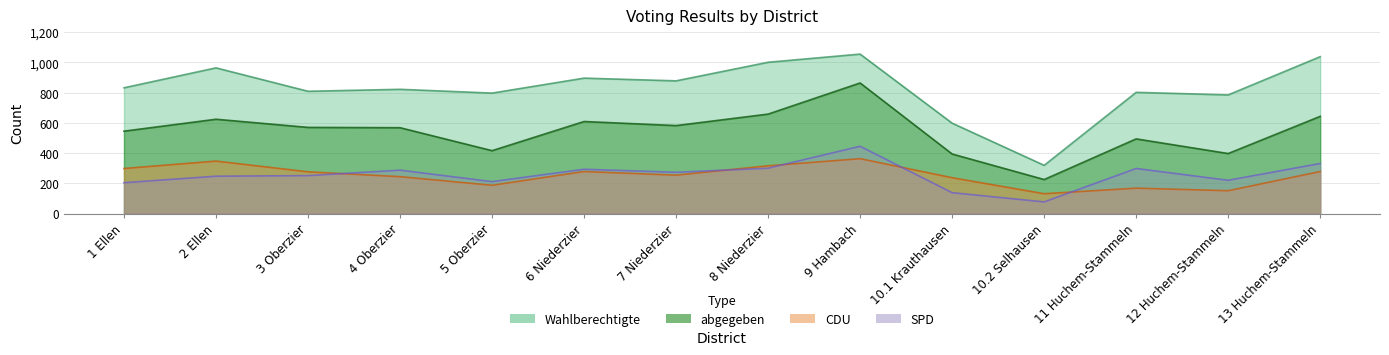

Between 3 Oberzier and 4 Oberzier, which series saw the biggest shift?

SPD